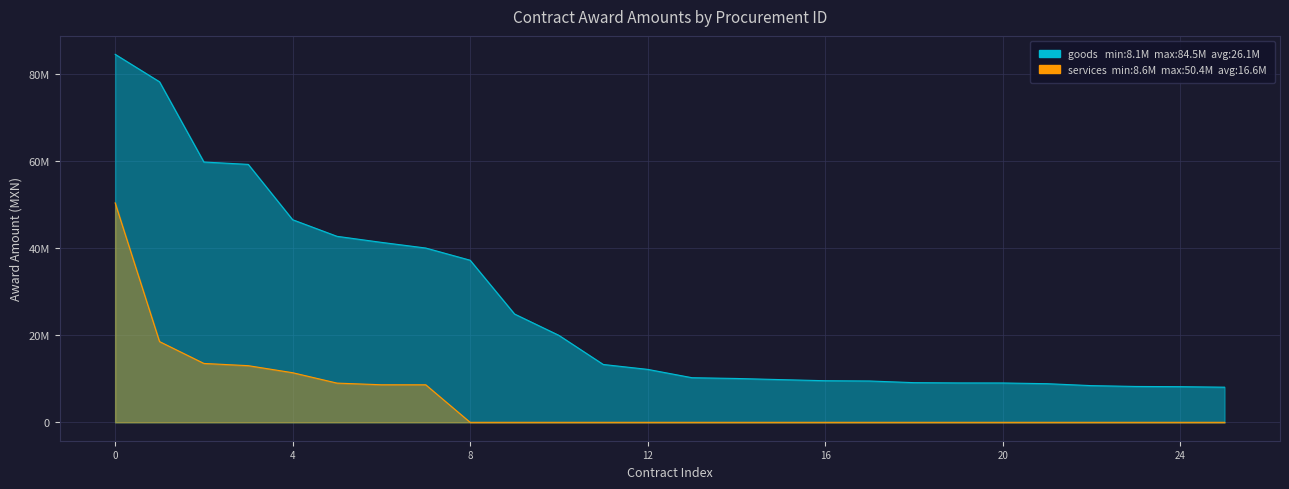

True or false: there are more than 2 points higher than both neighbors.

False